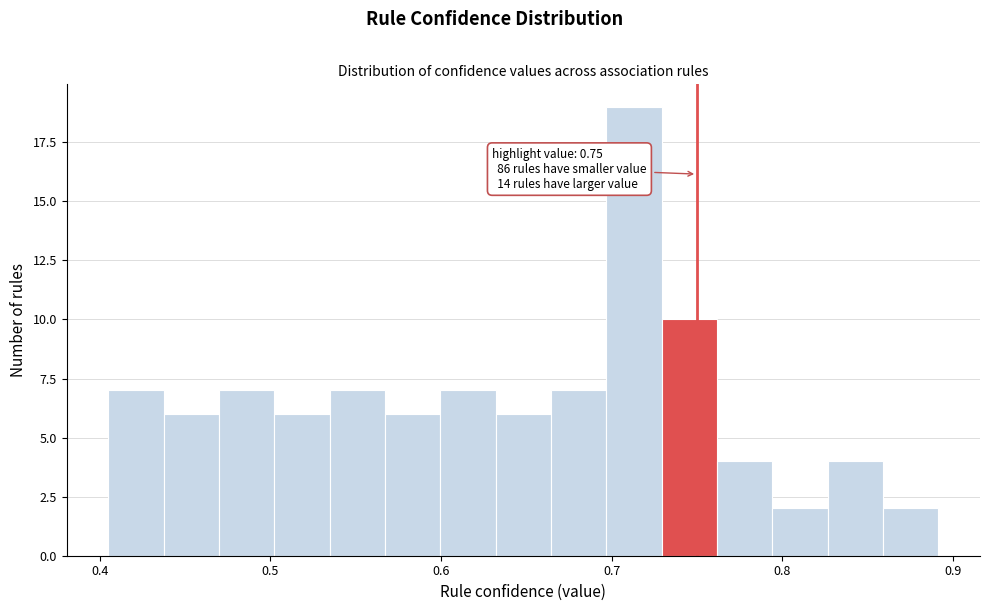

Around what value on the x-axis is the tallest bar? Give the approximate position of its centre, as read against the axis.

0.71